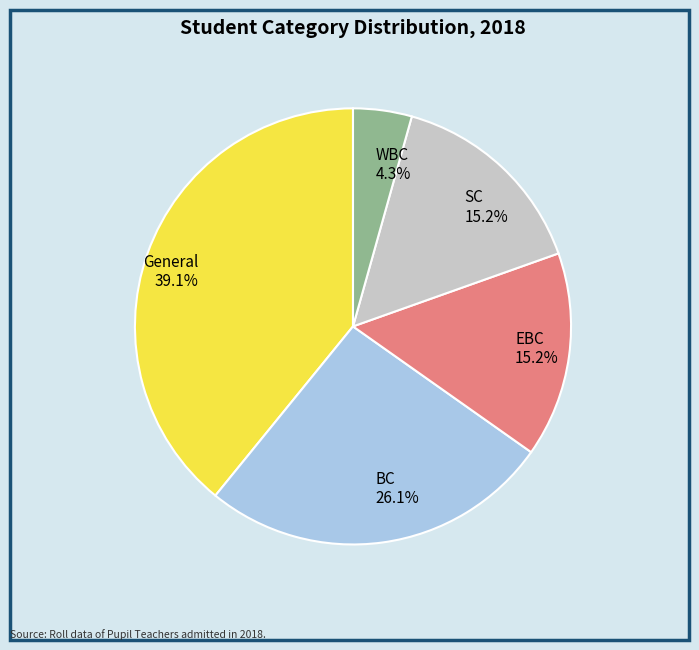

The EBC slice represents 15% of the pie. True or false?

True